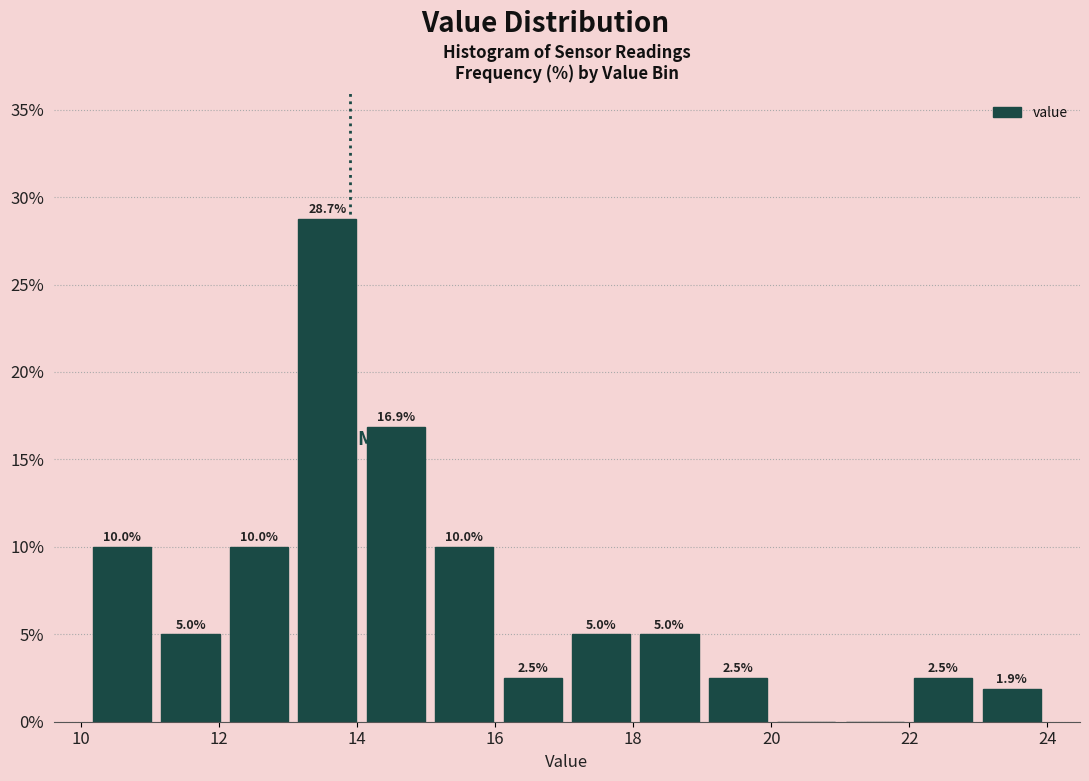

Over which range of the x-axis is the bar tallest?

13.0 to 14.0